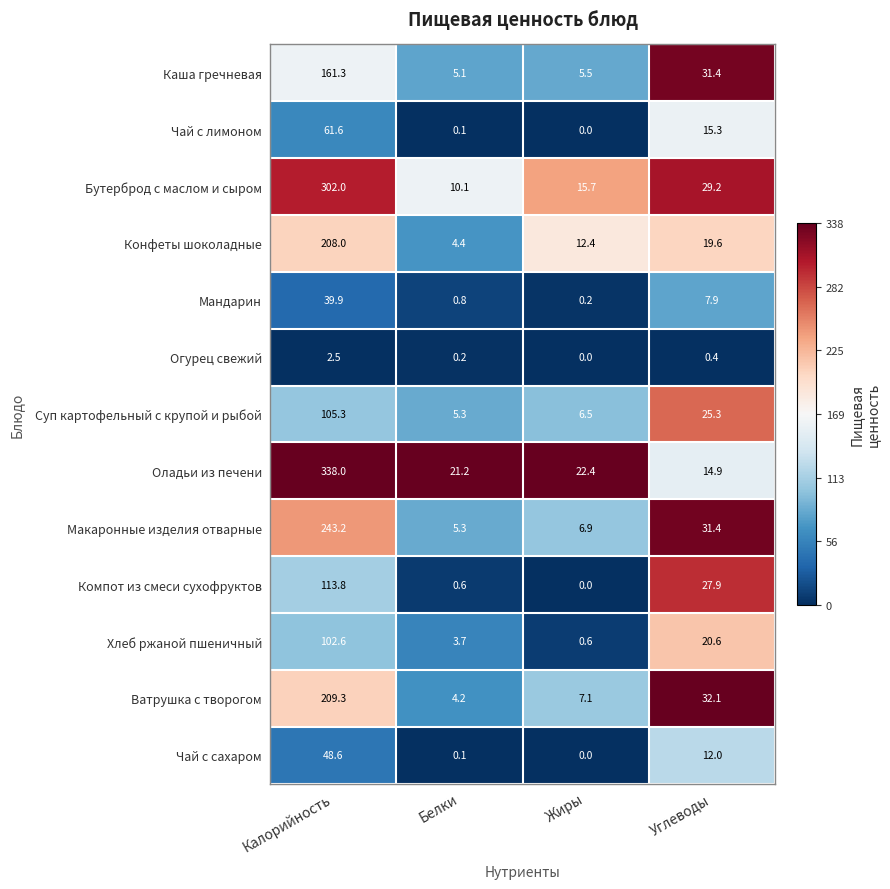

True or false: Хлеб ржаной пшеничный has a value of 3.7 at Белки.

True